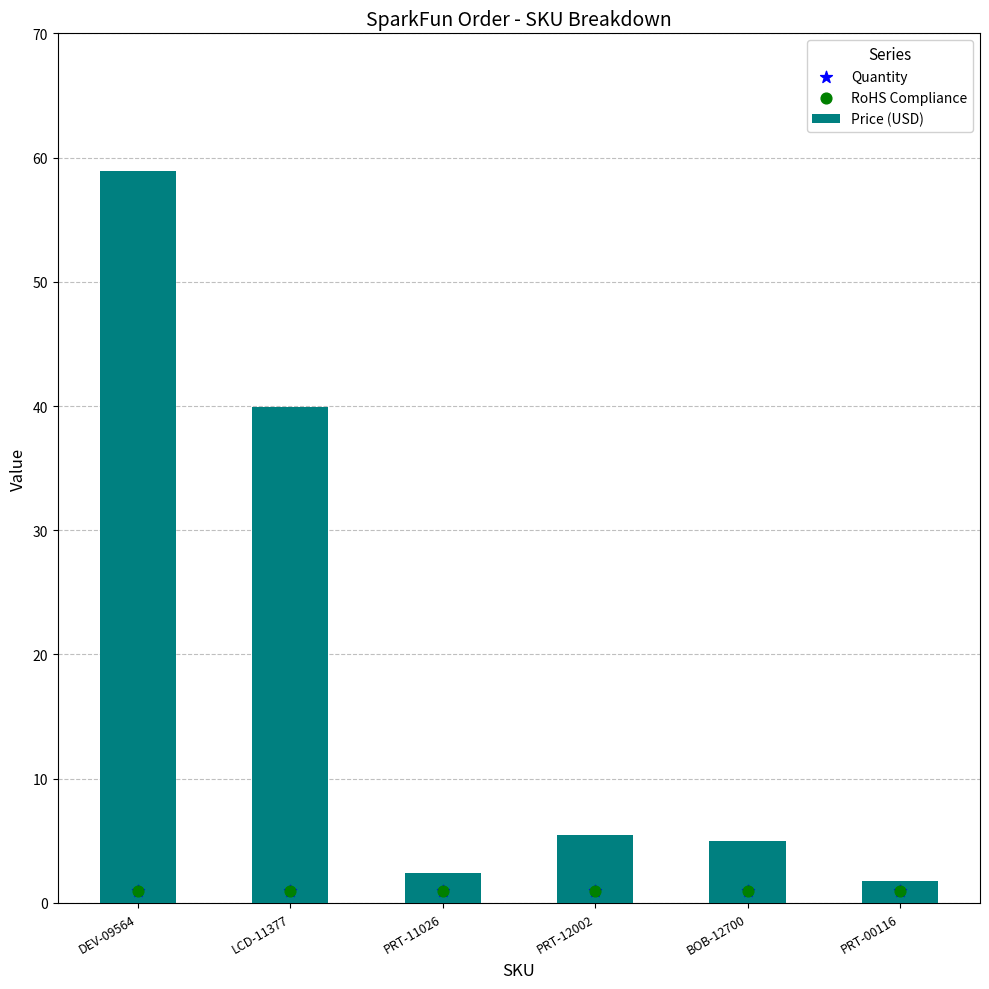

What is the total value across all series at PRT-11026?

4.5